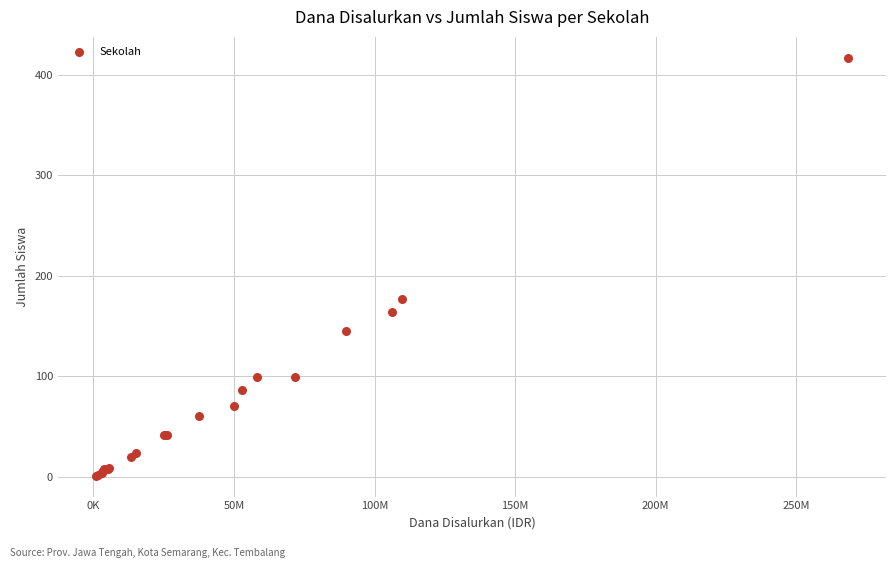

What Y value in the scatter plot is closest to 209?

177